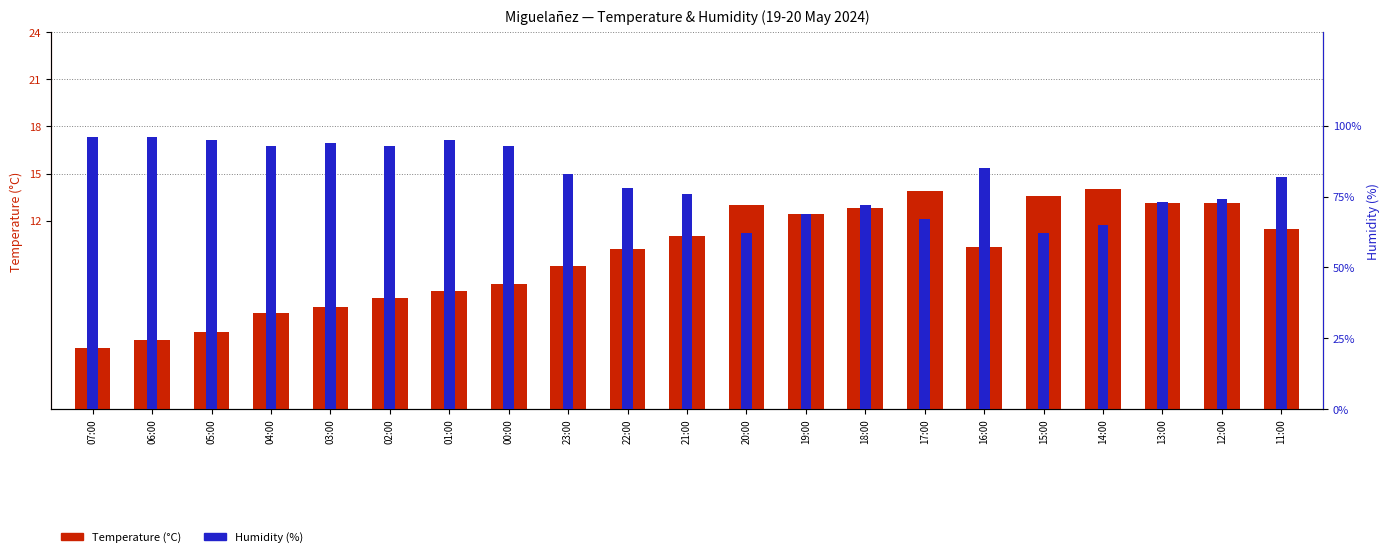

Is it true that Temperature (°C) equals 6.9 at 05:00?

False